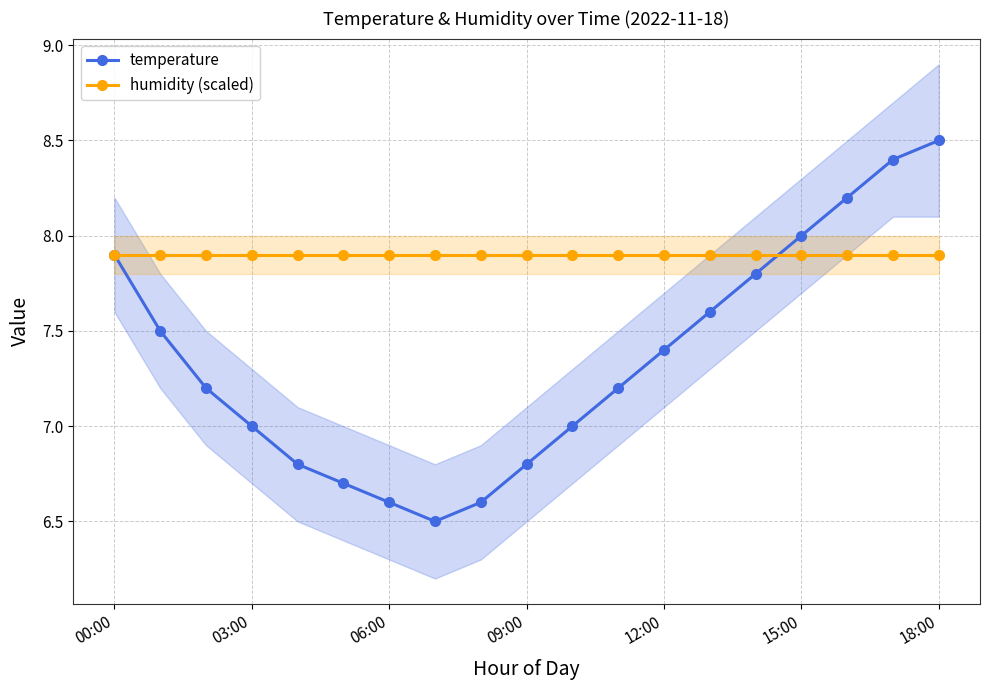

Is this an area chart (filled region under the line)?

No